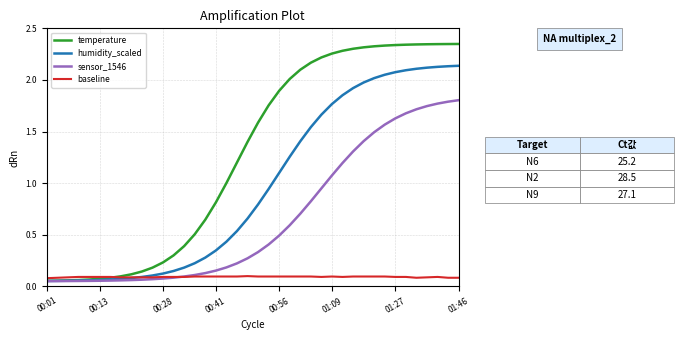

Which series has the widest spread of values?

temperature